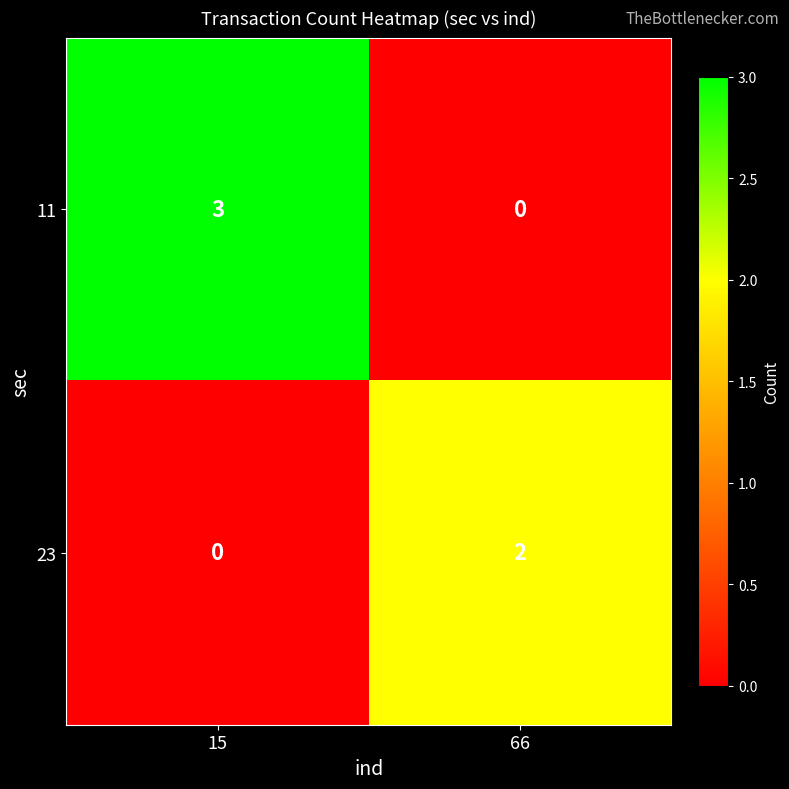

What is the difference between the 11 values at 15 and 66?

3